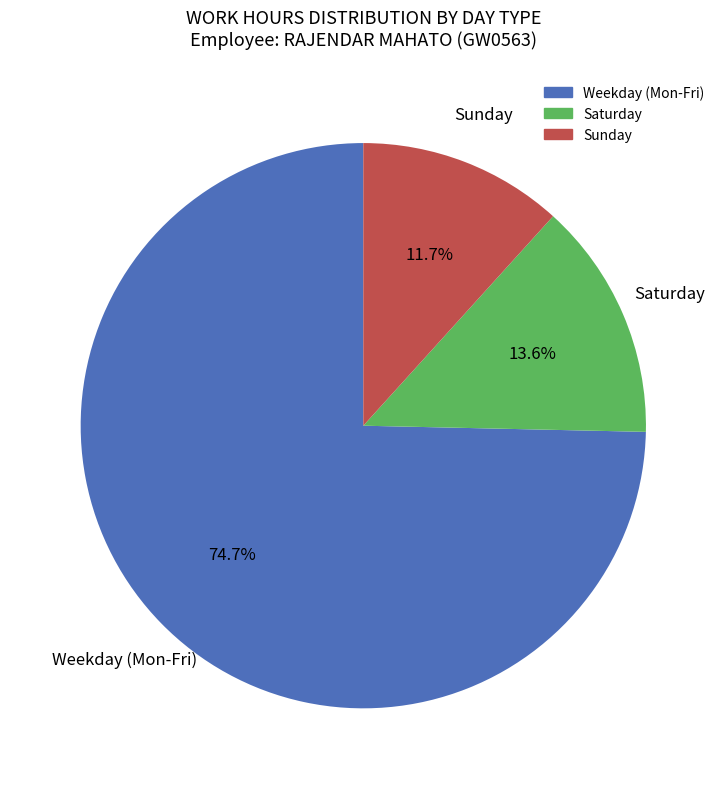

How many segments does this pie chart have?

3